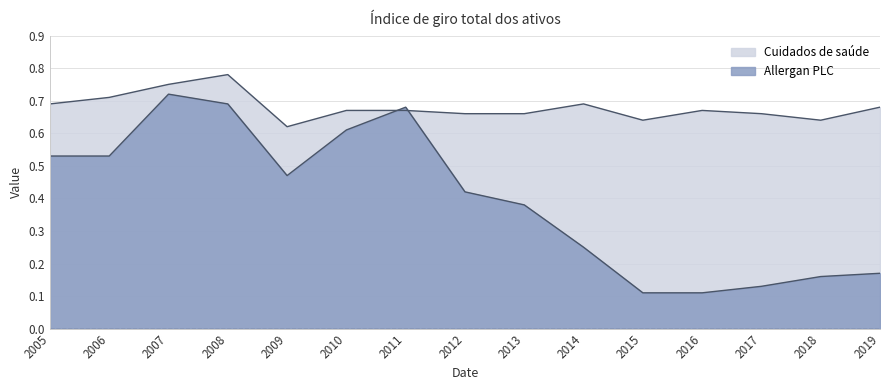

The value of Allergan PLC at 2018 is 0.3. True or false?

False